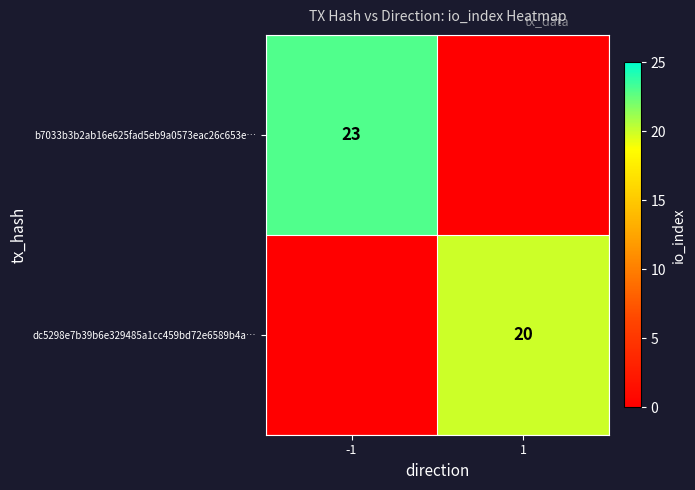

True or false: dc5298e7b39b6e329485a1cc459bd72e6589b4a… has a value of 20 at 1.

True